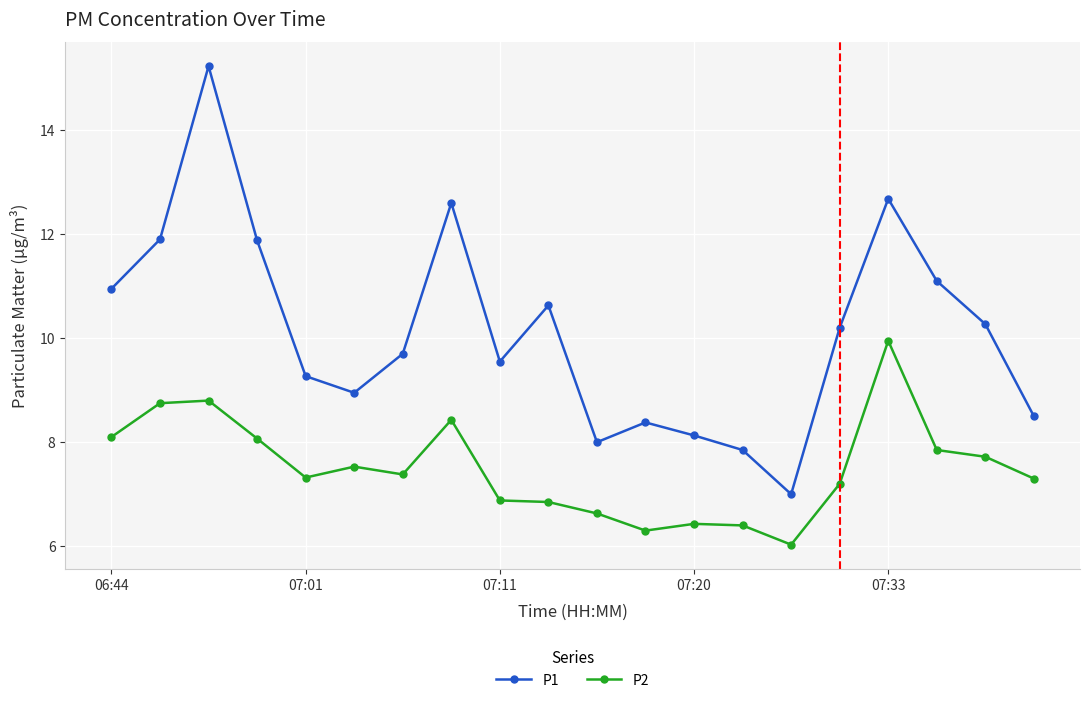

Which series has the largest total across all categories?

P1